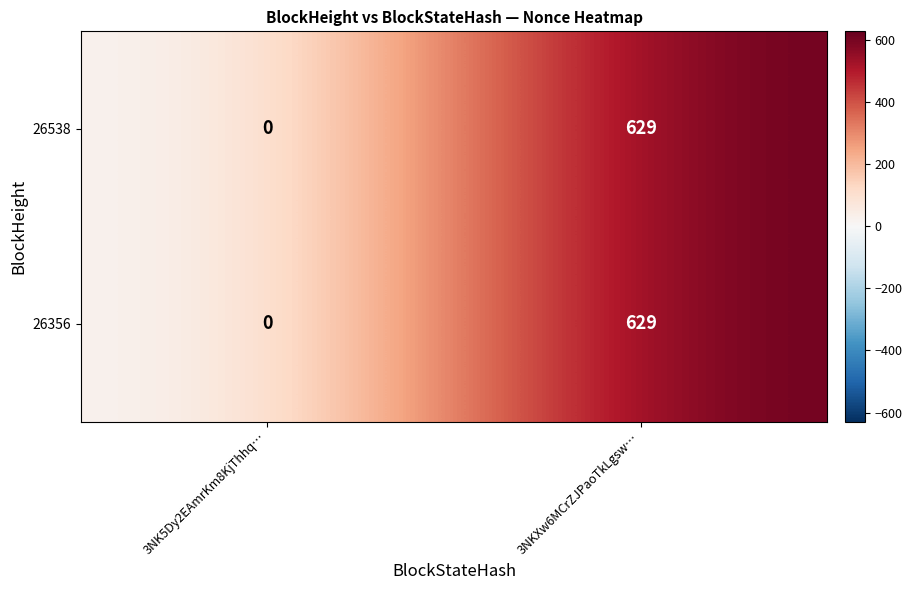

At which category is the sum across all series the highest?

3NKXw6MCrZJPaoTkLgsw…